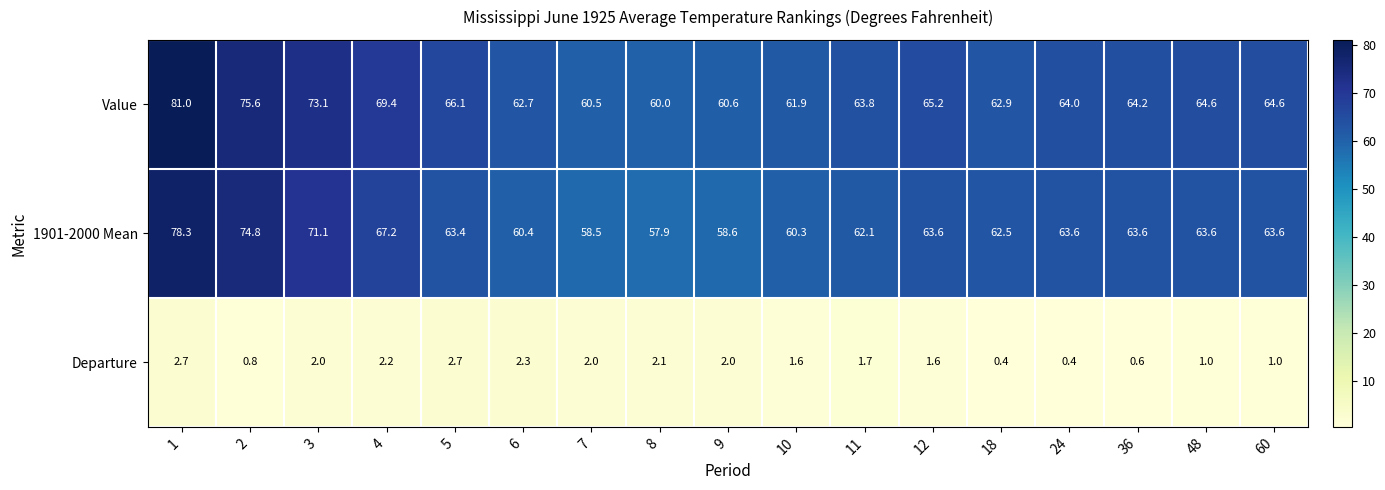

The Value series shows 81.0 at 1. True or false?

True